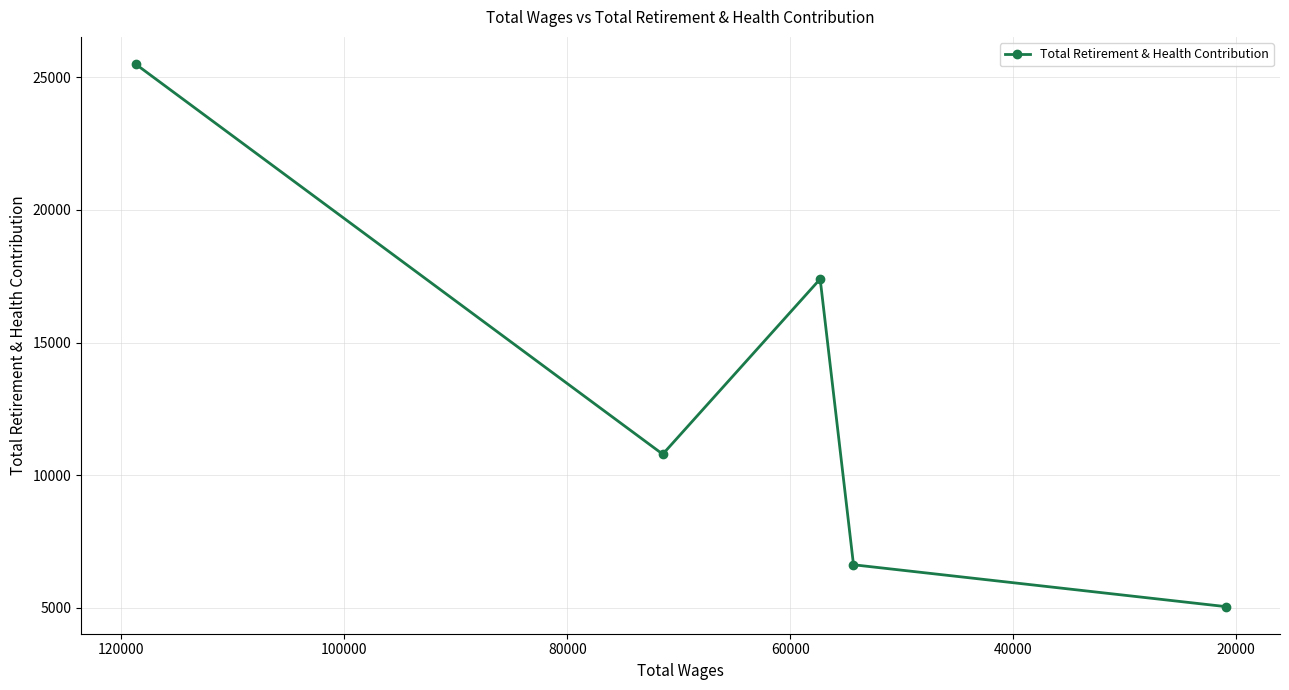

What is the value of the 2nd point from the left?

10786